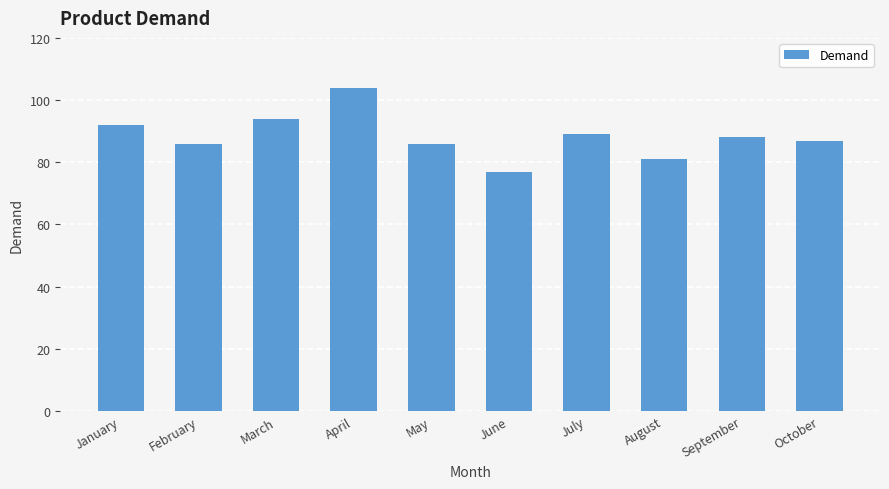

What is the value of the 4th bar from the left?

104